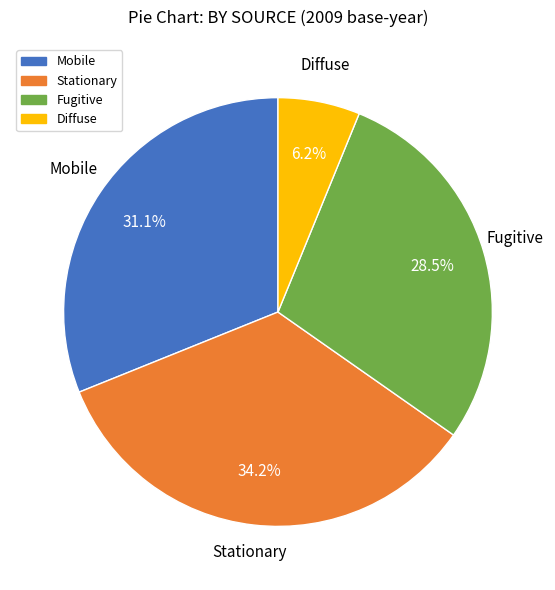

Which has a higher value, Fugitive or Diffuse?

Fugitive